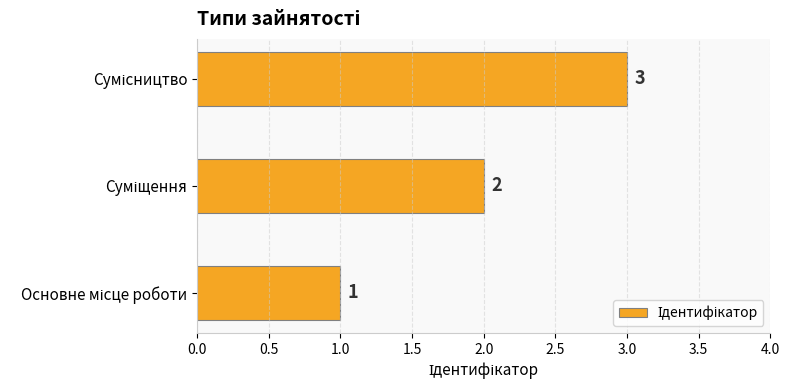

Count the values in the range 1 to 3.

3